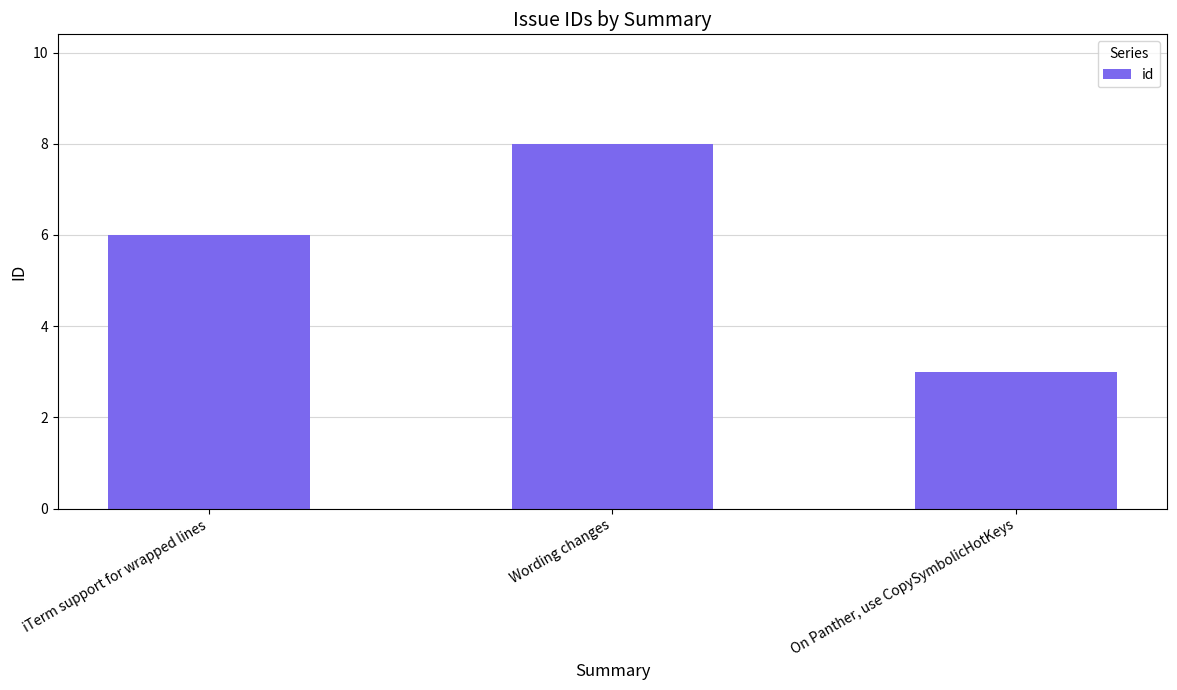

Approximately how many times larger is the value at On Panther, use CopySymbolicHotKeys compared to iTerm support for wrapped lines?

0.5